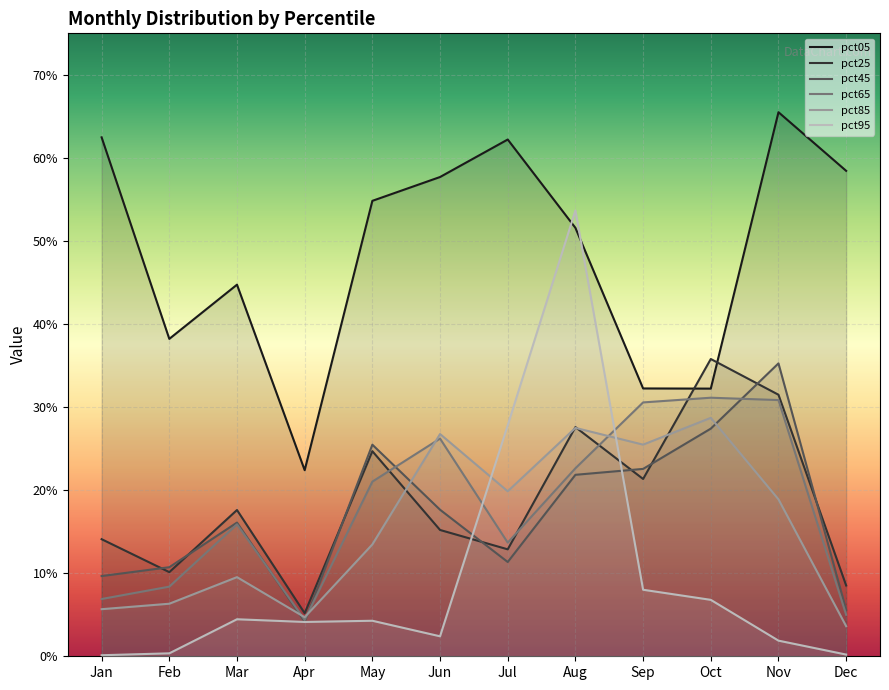

Reading left to right, list all the values displayed in this chart.

pct05: 6.2	3.8	4.5	2.2	5.5	5.8	6.2	5.2	3.2	3.2	6.6	5.8
pct25: 1.4	1.0	1.8	0.5	2.5	1.5	1.3	2.8	2.1	3.6	3.1	0.9
pct45: 1.0	1.1	1.6	0.4	2.5	1.8	1.1	2.2	2.3	2.7	3.5	0.6
pct65: 0.7	0.8	1.6	0.4	2.1	2.6	1.4	2.3	3.1	3.1	3.1	0.5
pct85: 0.6	0.6	1.0	0.5	1.3	2.7	2.0	2.7	2.5	2.9	1.9	0.4
pct95: 0.0	0.0	0.4	0.4	0.4	0.2	2.8	5.4	0.8	0.7	0.2	0.0